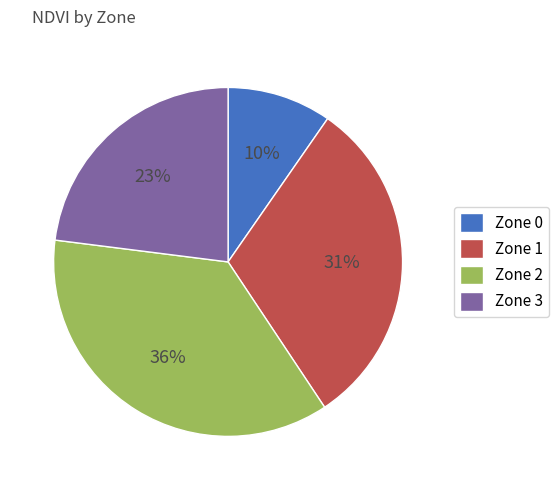

What is the ratio of the value at Zone 3 to the value at Zone 2?

0.6